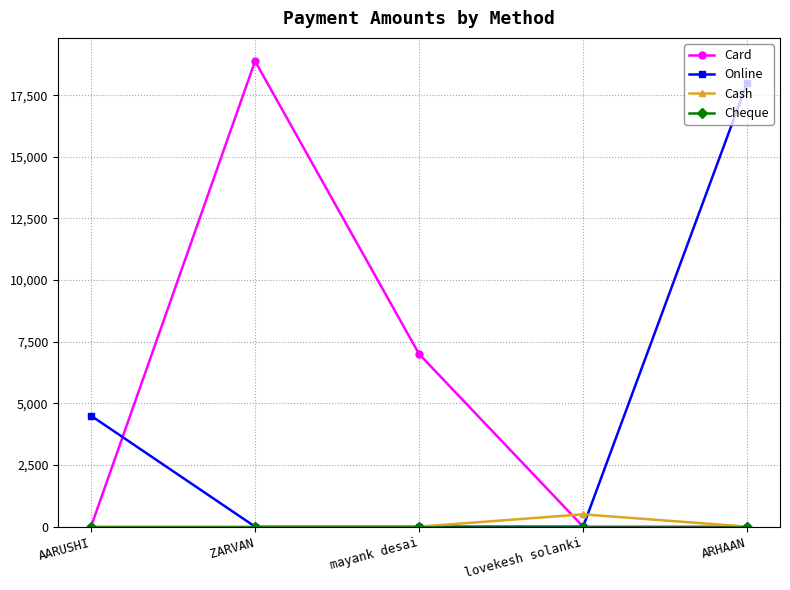

Which series has the widest spread of values?

Card